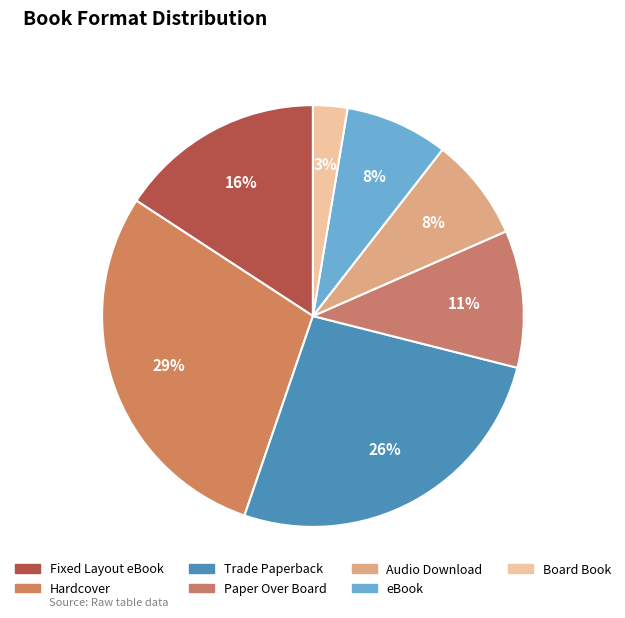

To the nearest percent, what percentage of the pie is Fixed Layout eBook?

16%